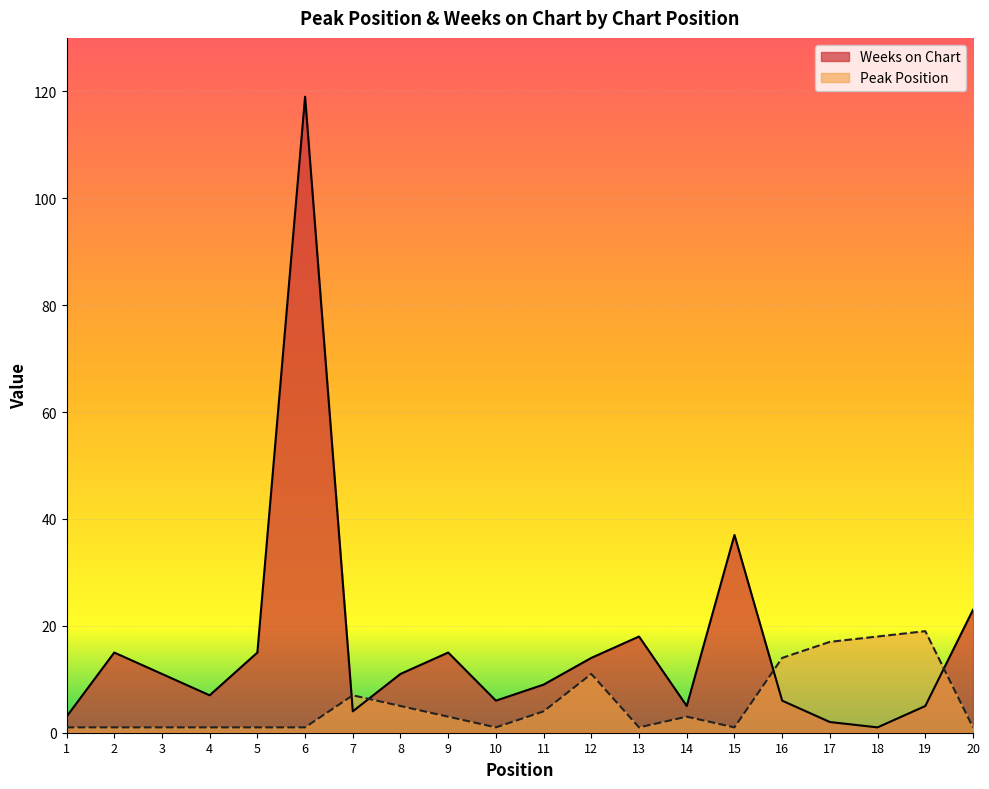

Reading left to right, list all the values displayed in this chart.

Peak Position: 1	1	1	1	1	1	7	5	3	1	4	11	1	3	1	14	17	18	19	1
Weeks on Chart: 3	15	11	7	15	119	4	11	15	6	9	14	18	5	37	6	2	1	5	23